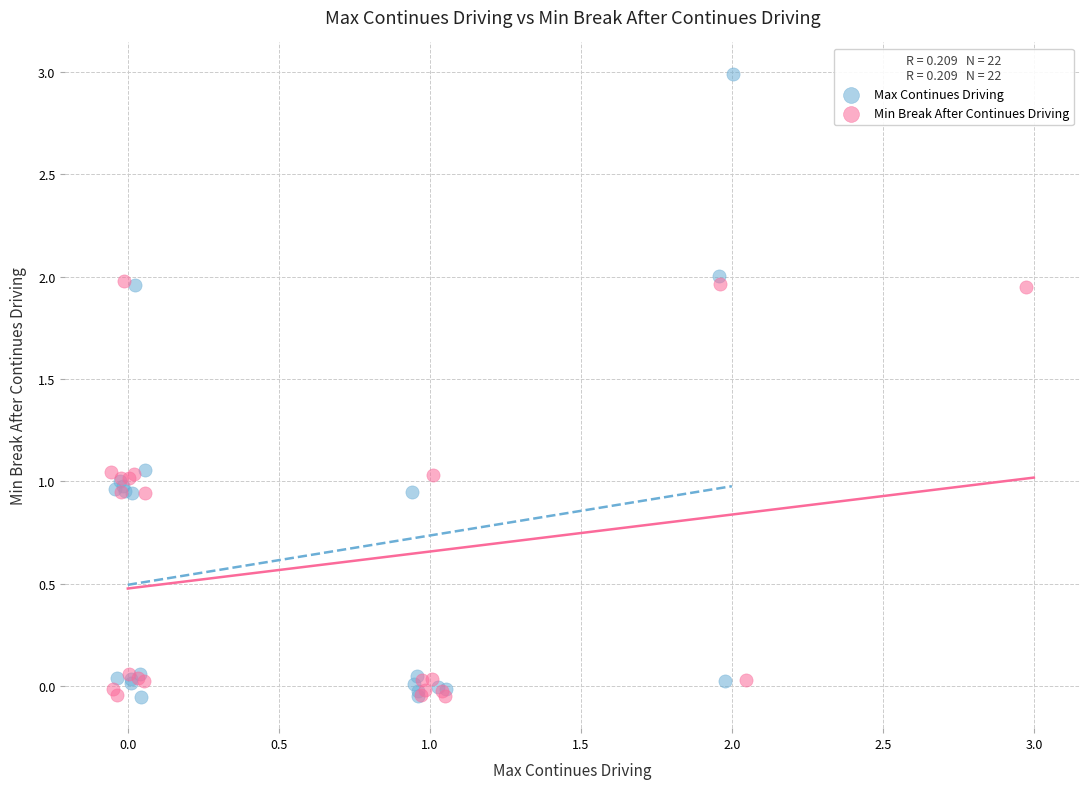

What are all the series names shown in the legend?

Max Continues Driving, Min Break After Continues Driving